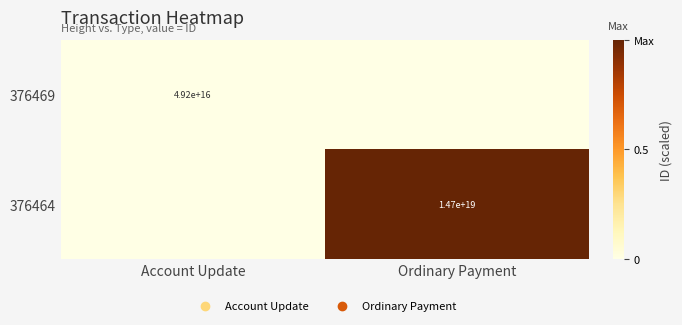

At which category is the sum across all series the highest?

Ordinary Payment